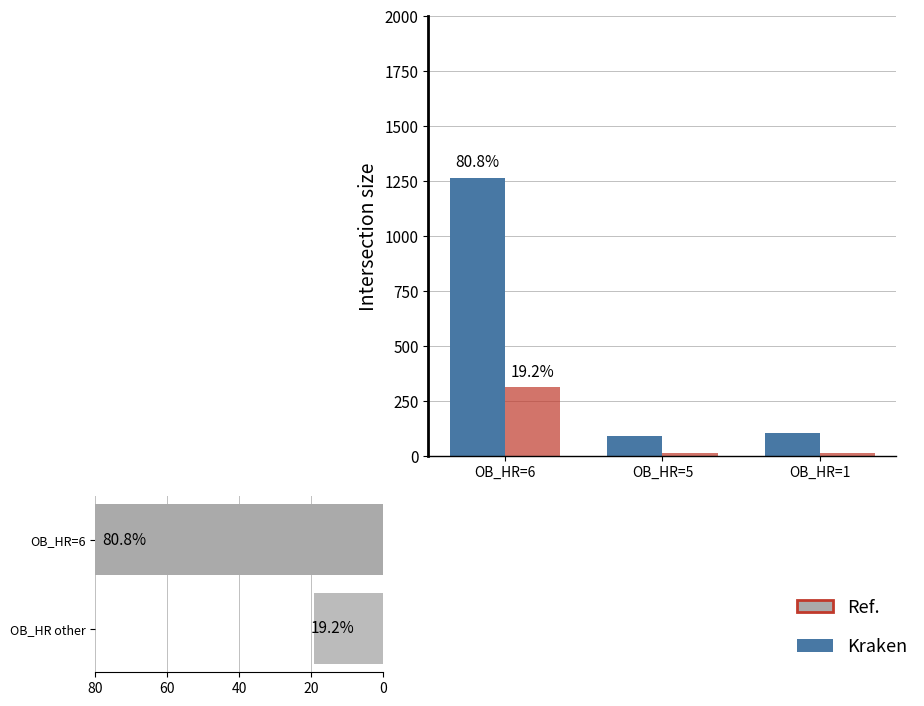

What is the difference between the highest and lowest values at OB_HR=6?

954